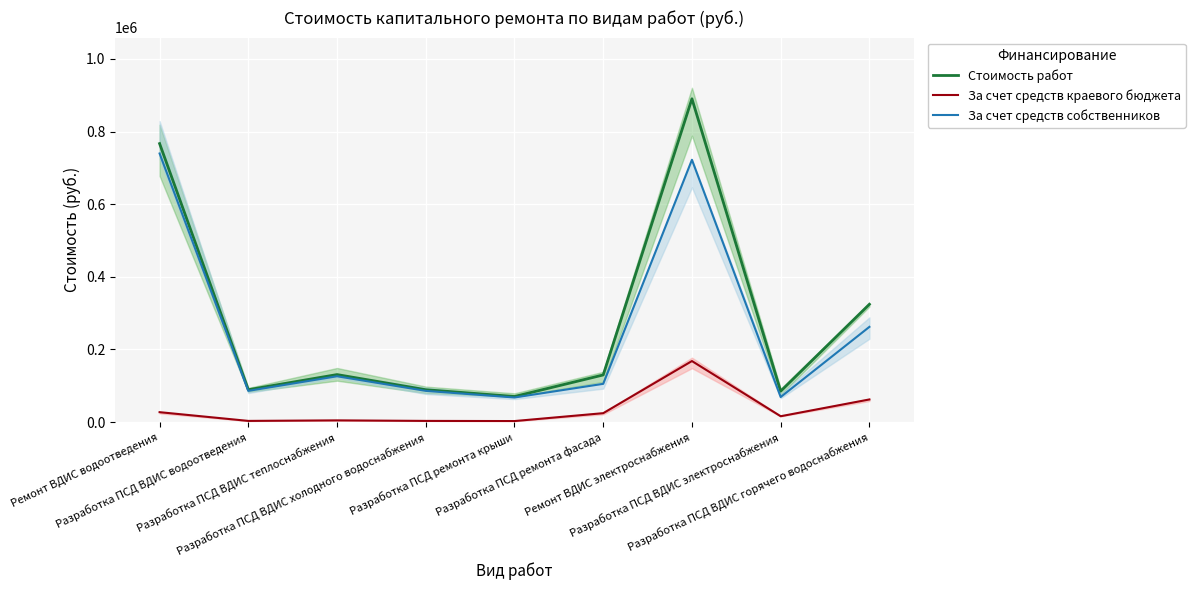

Reading right to left, list all the values displayed in this chart.

Стоимость работ: 324342.0	84957.0	890199.0	129718.0	70393.0	89055.0	130747.0	89055.0	766804.0
За счет средств краевого бюджета: 62241.2	16031.4	167980.5	24477.8	2738.3	3161.4	4641.5	3161.4	27221.5
За счет средств собственников: 262100.8	68925.6	722218.4	105240.2	67654.7	85893.6	126105.5	85893.6	739582.5